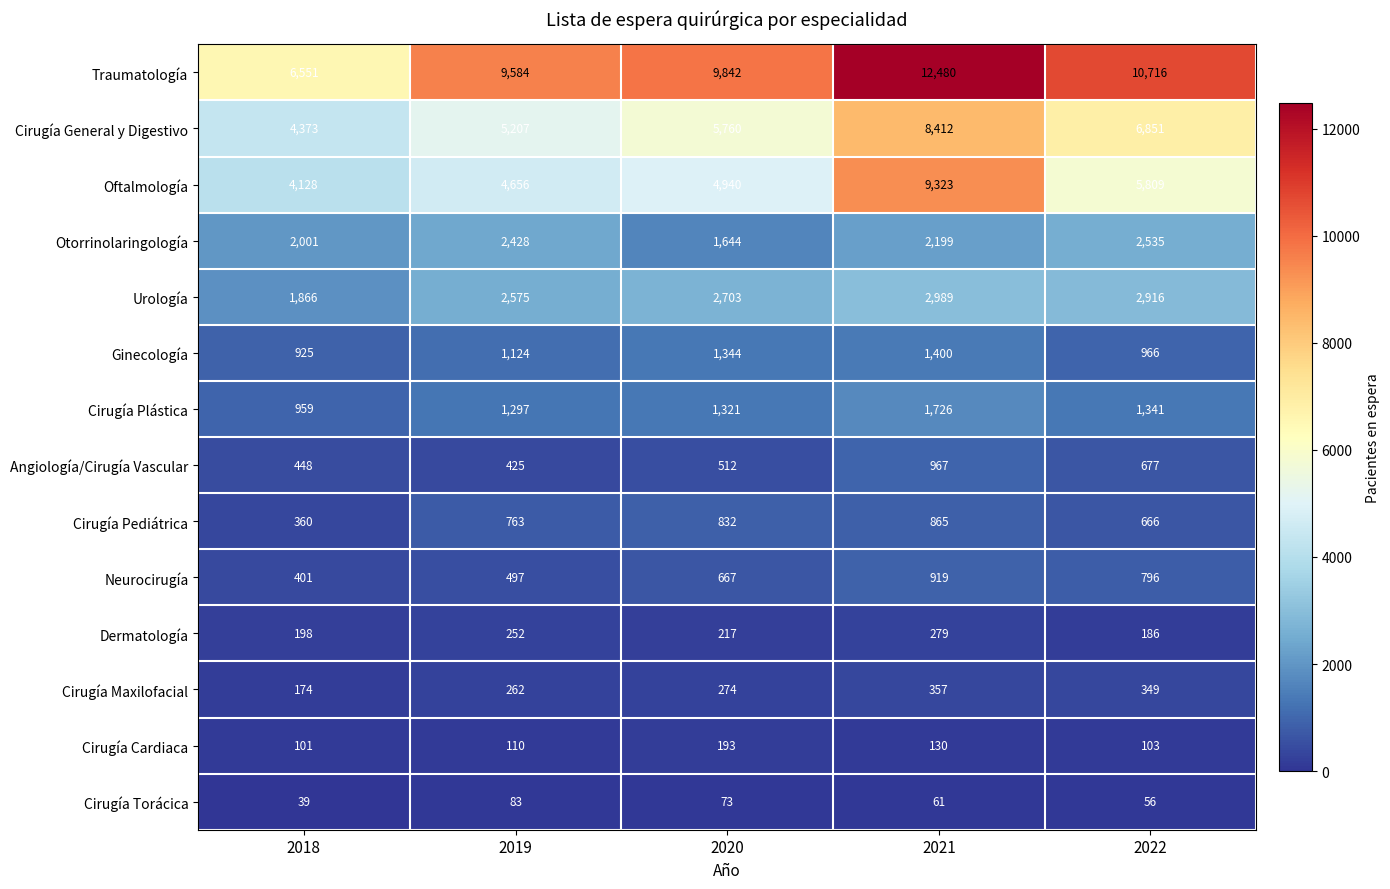

What is the smallest value displayed?

39